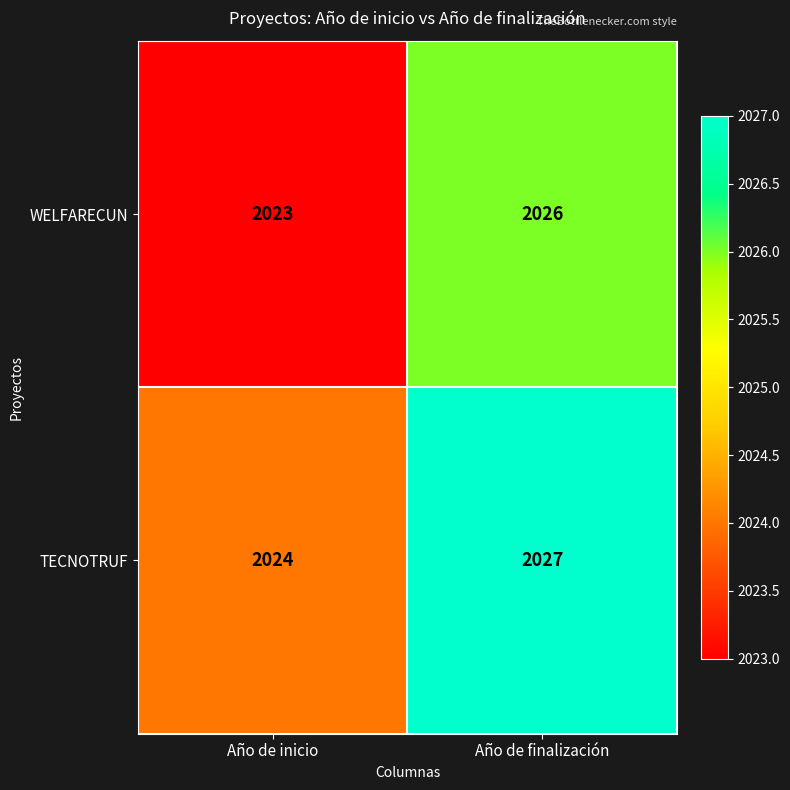

Reading right to left, what are all the values shown in this chart?

WELFARECUN: 2026	2023
TECNOTRUF: 2027	2024